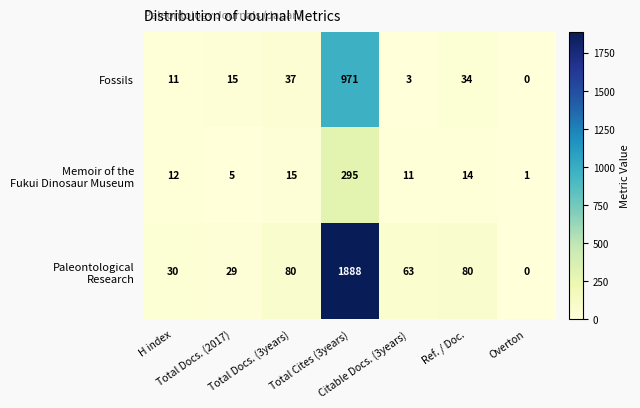

At how many categories does at least one series exceed 161?

1